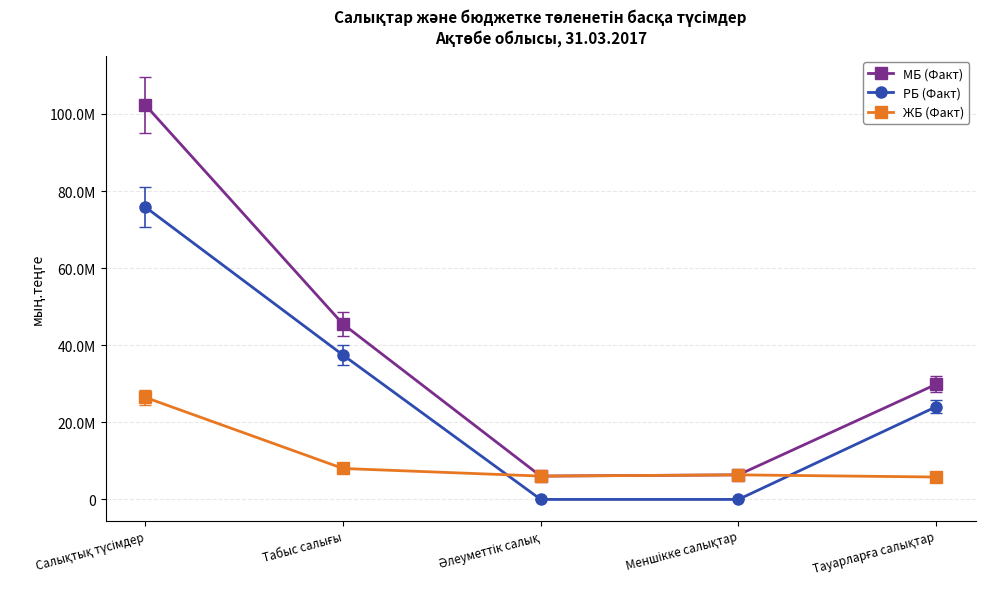

What is the total value across all series at Табыс салығы?

90983950